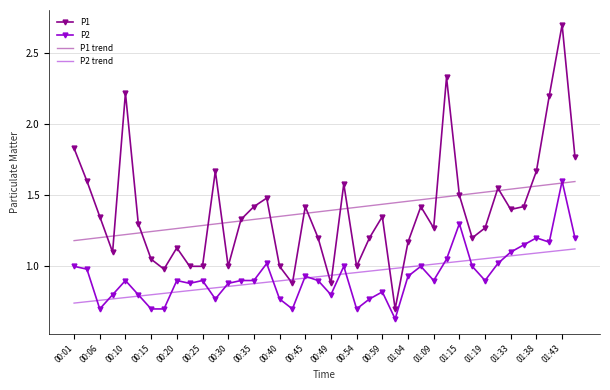

True or false: P2 trend and P1 cross at least once.

True